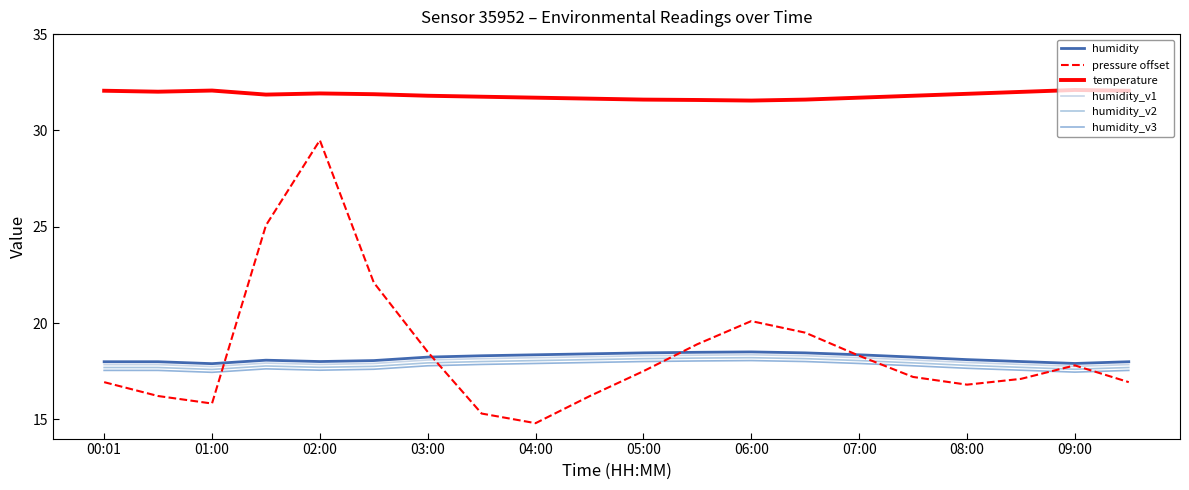

What is the minimum value shown in the chart?

14.8